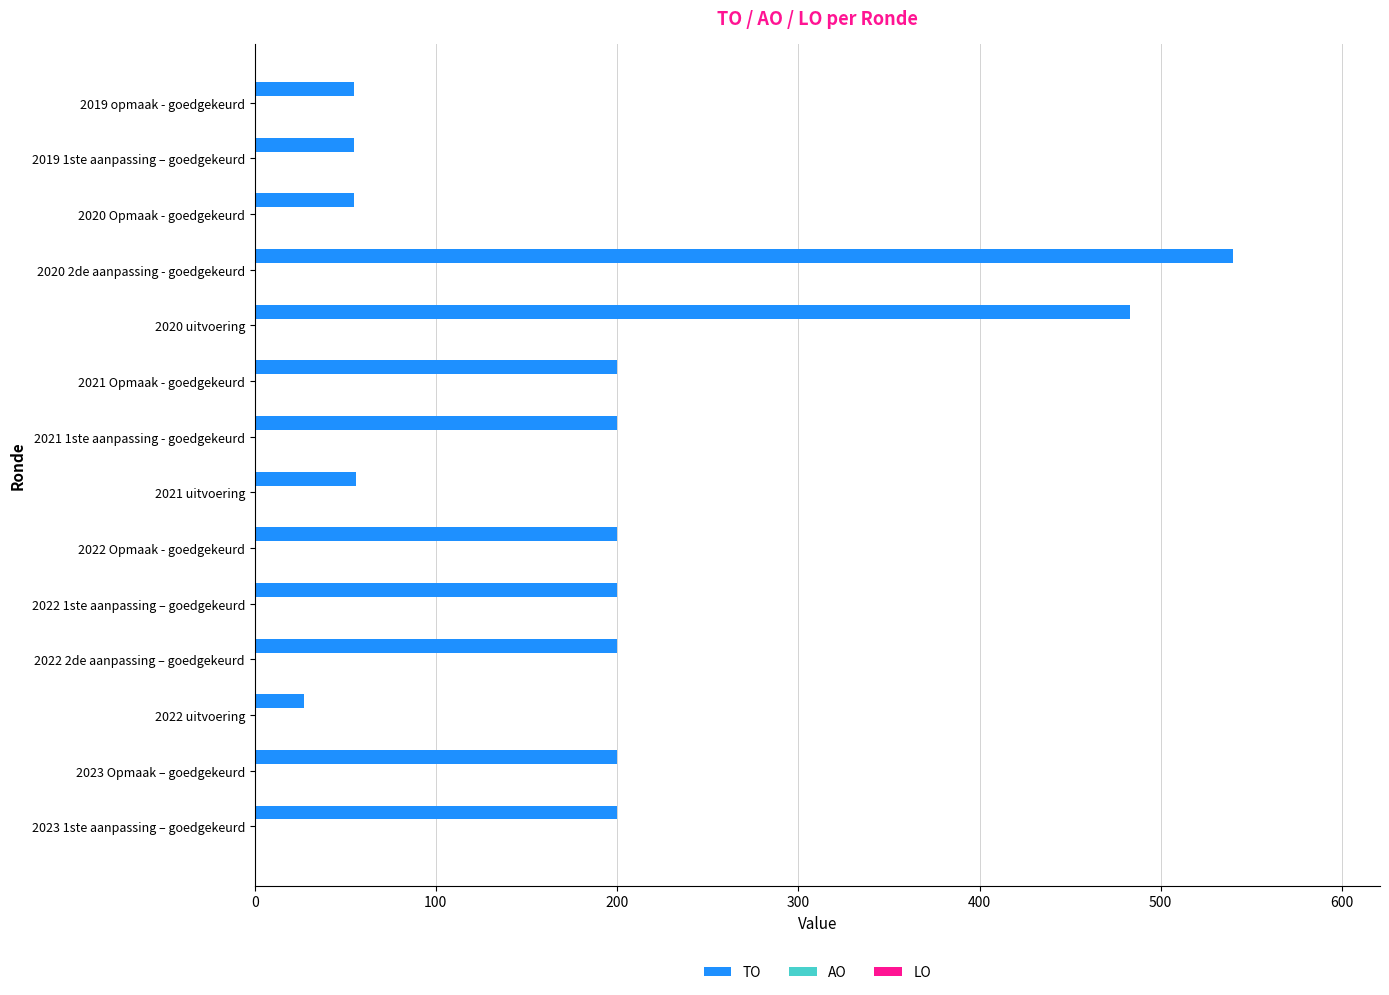

How many distinct data groups are displayed?

1